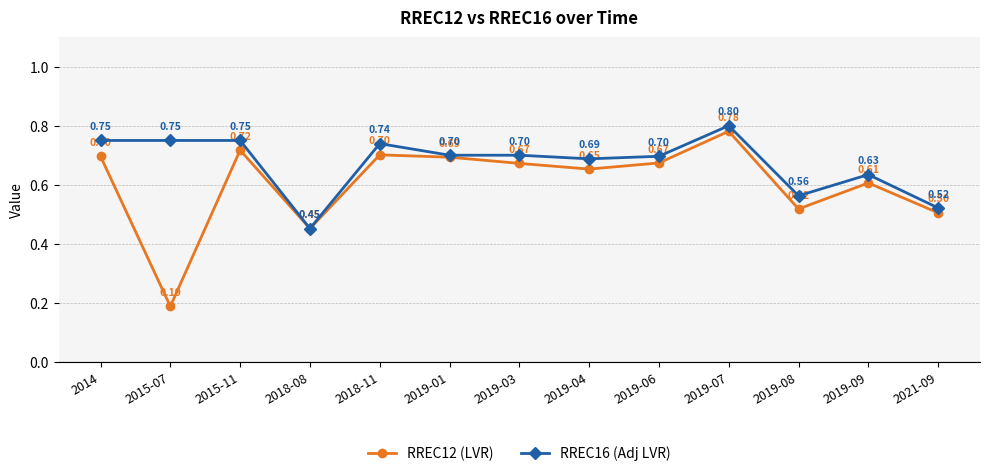

The RREC12 (LVR) series shows 0.5 at 2019-08. True or false?

True